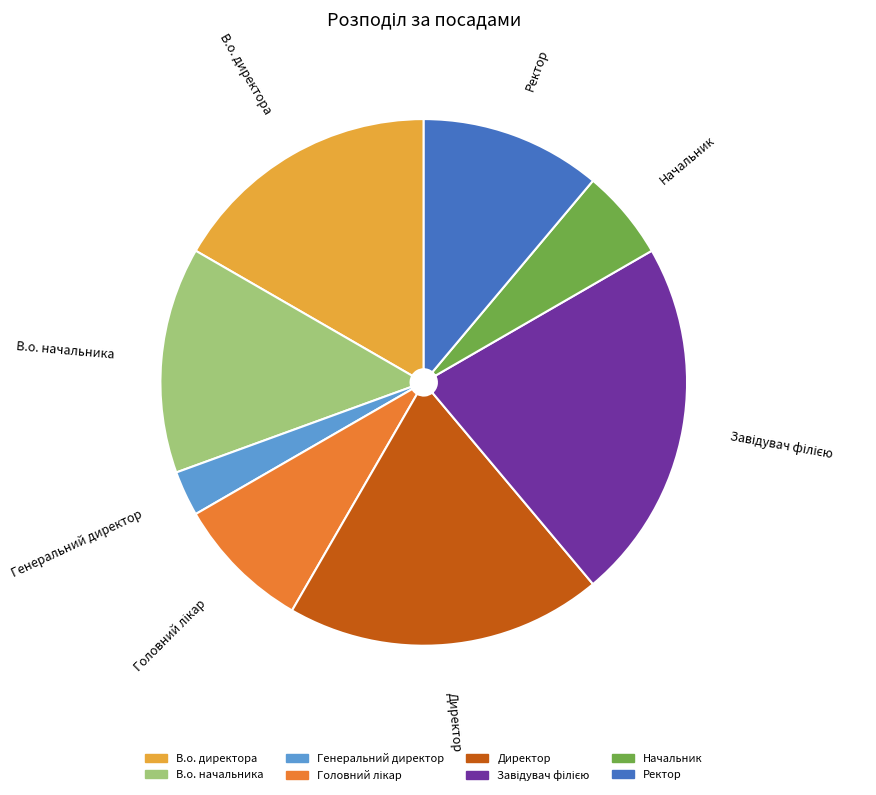

Is the sum of В.о. начальника and Генеральний директор greater than half?

No